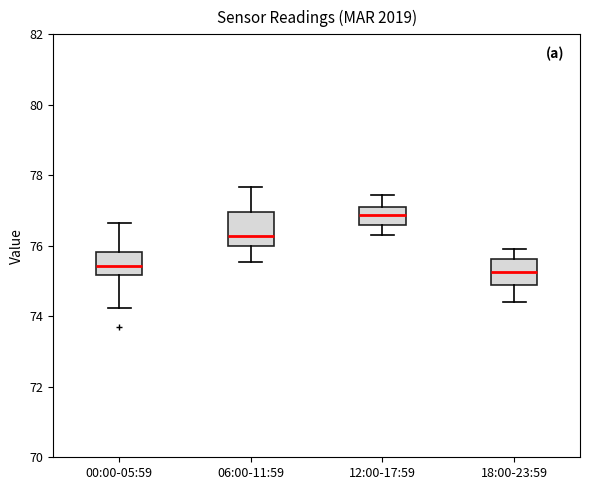

Where does the upper whisker of the box for 00:00-05:59 end on the y-axis? The values are not printed on the chart, so give them approximately, as read against the axis.

76.6